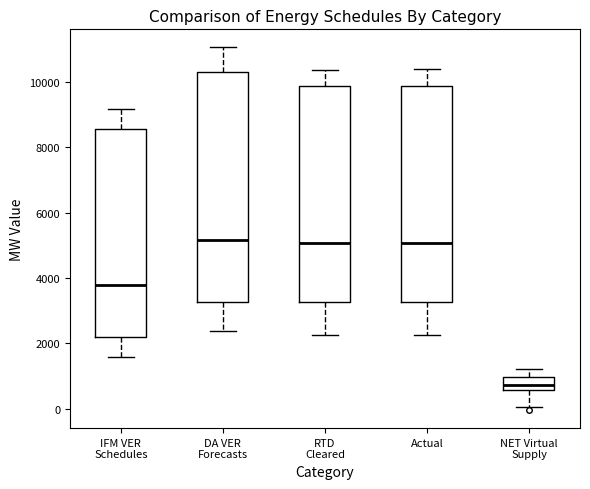

Reading left to right, read every box against the y-axis: the position of its median line, the range the box covers, and the ends of its whiskers. The values are not printed on the chart, so give them approximately, as read against the axis.

IFM VER Schedules: median 3800, box 2200 to 8600, whiskers 1600 to 9200
DA VER Forecasts: median 5200, box 3200 to 10200, whiskers 2400 to 11000
RTD Cleared: median 5000, box 3200 to 9800, whiskers 2200 to 10400
Actual: median 5000, box 3200 to 9800, whiskers 2200 to 10400
NET Virtual Supply: median 800, box 600 to 1000, whiskers 0 to 1200